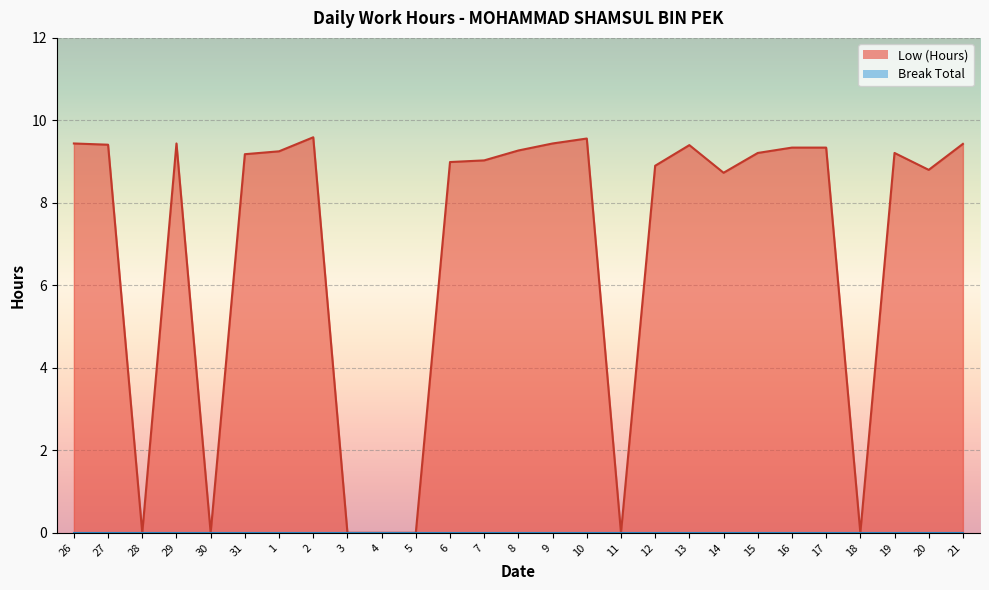

What is the sum of all values?

185.0